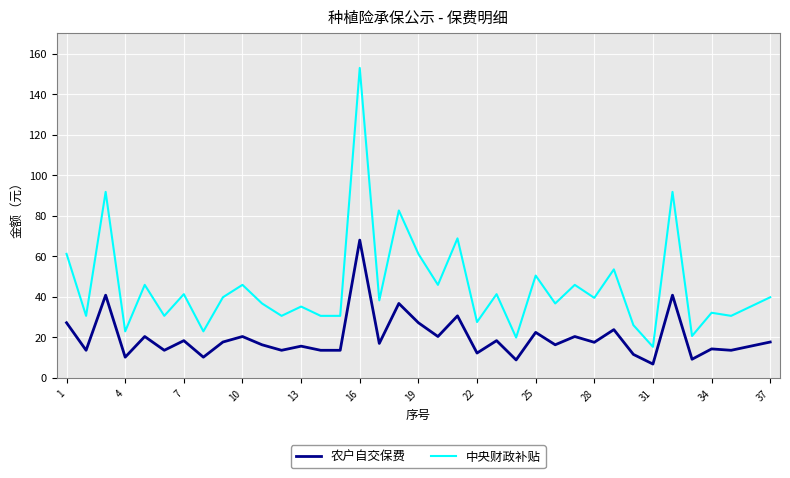

What is the highest value of the 农户自交保费 series?

68.0